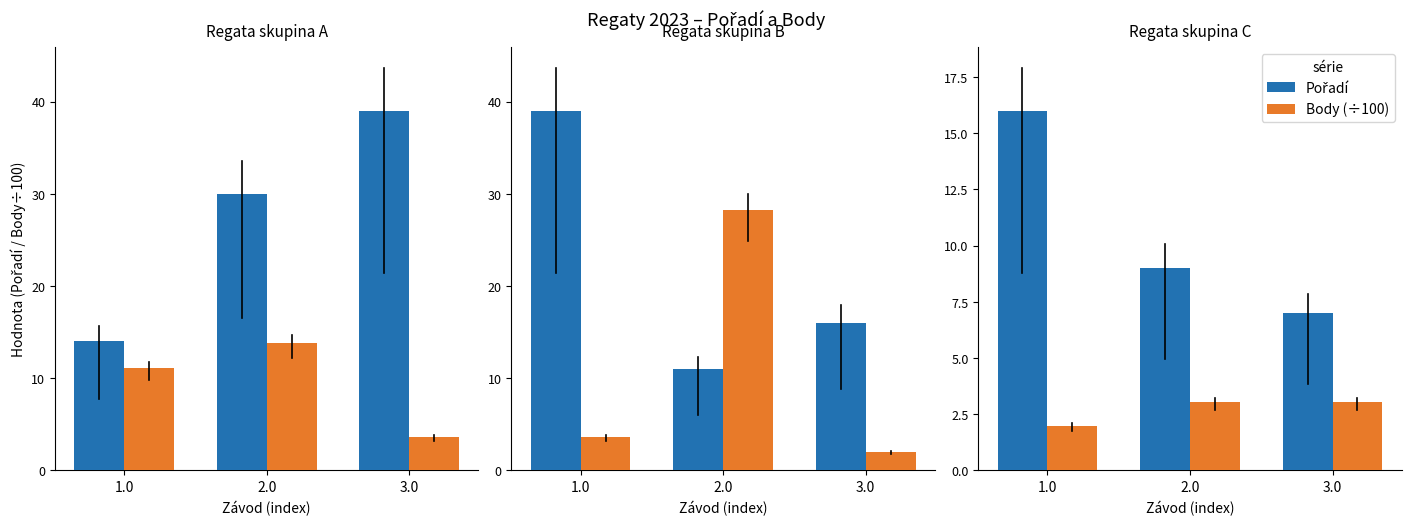

At which label does Pořadí first exceed 9?

1.0